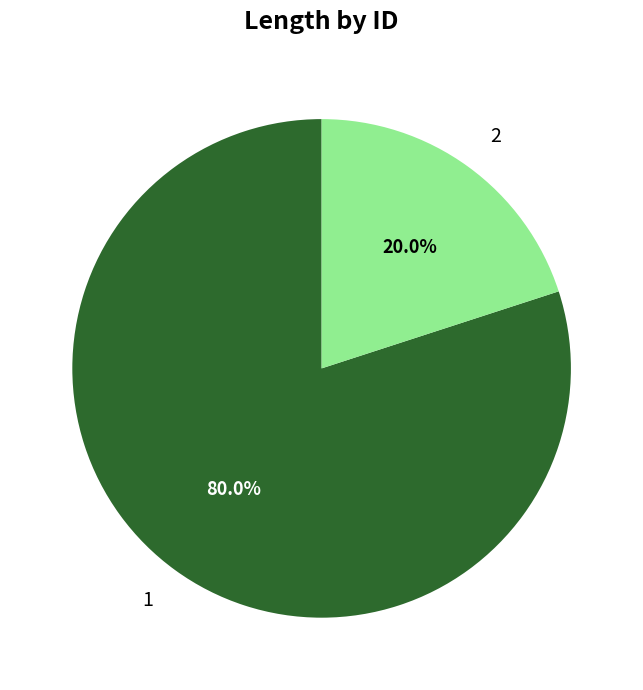

True or false: 2 accounts for 20% of the total.

True